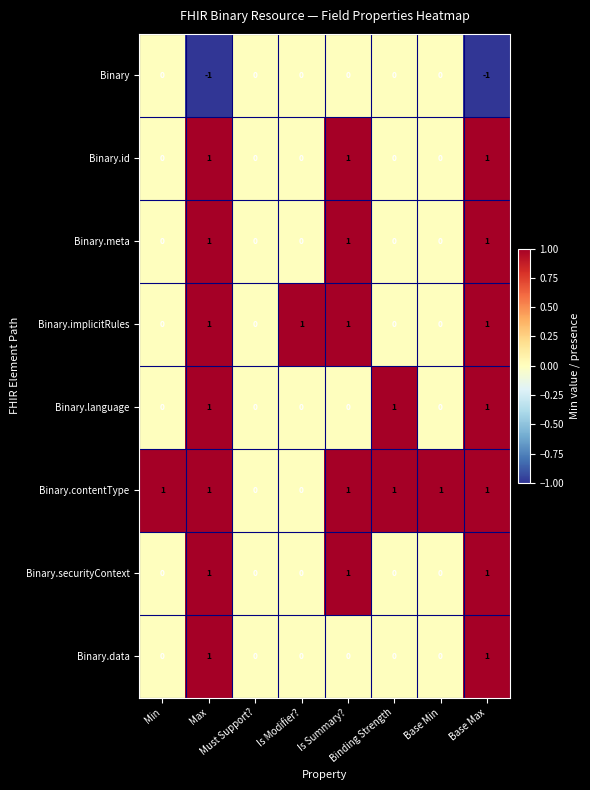

How many Binary.data values are between 0 and 1?

8